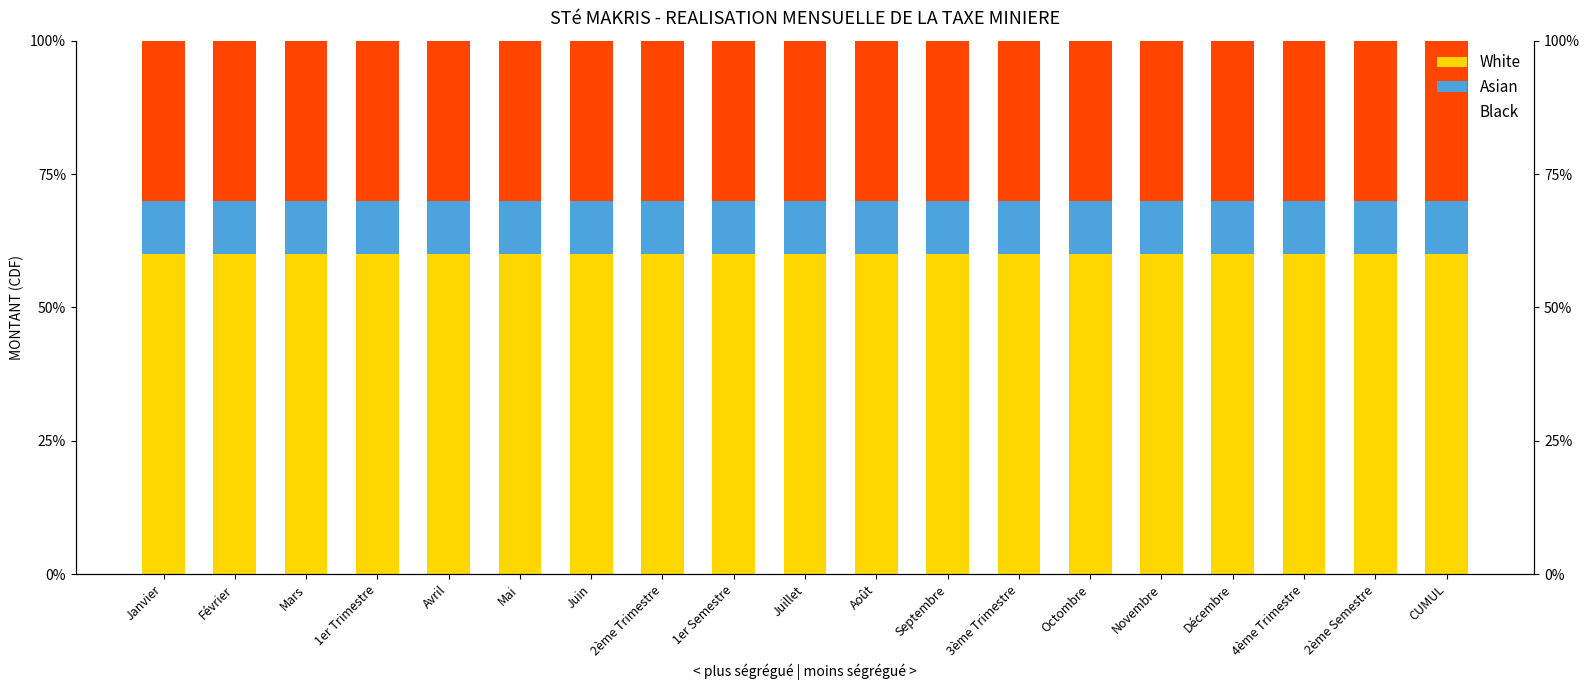

Count the number of data series in this chart.

3